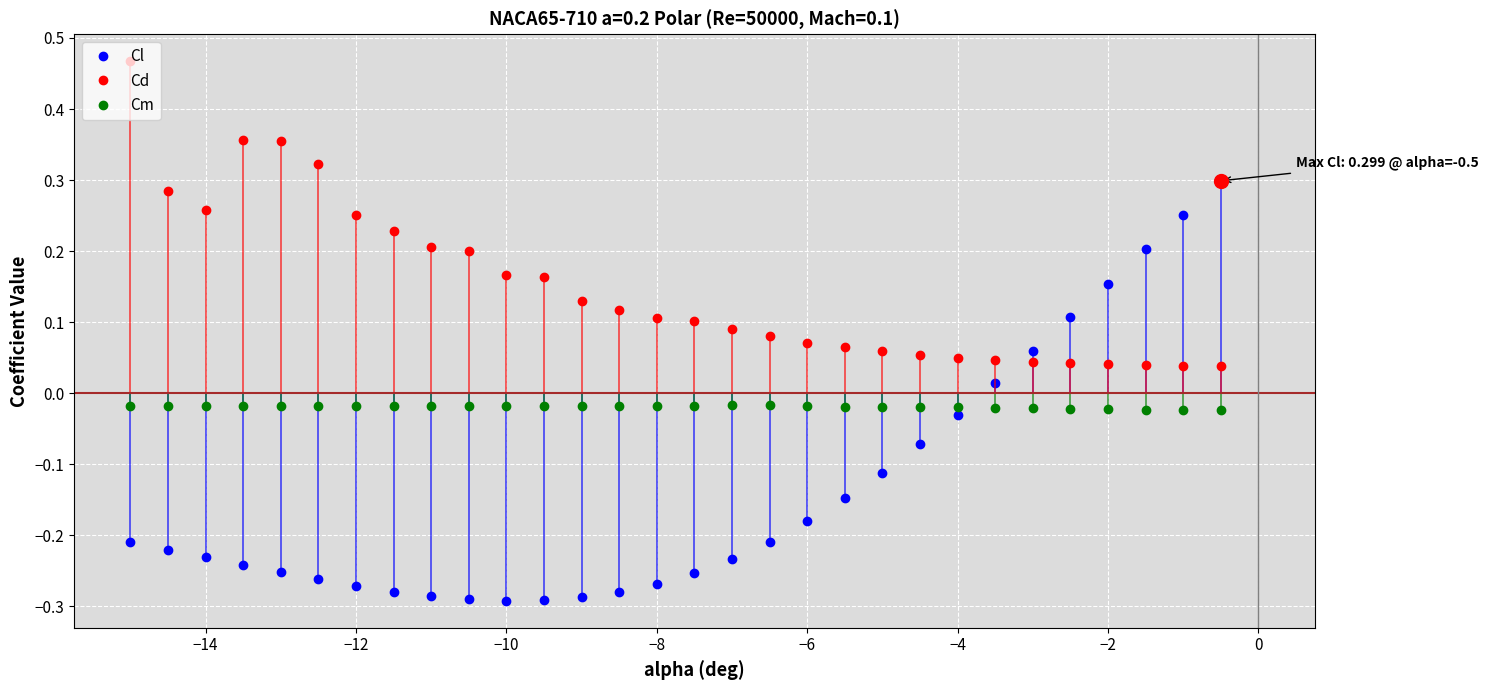

True or false: Cd and Cm cross at least once.

False